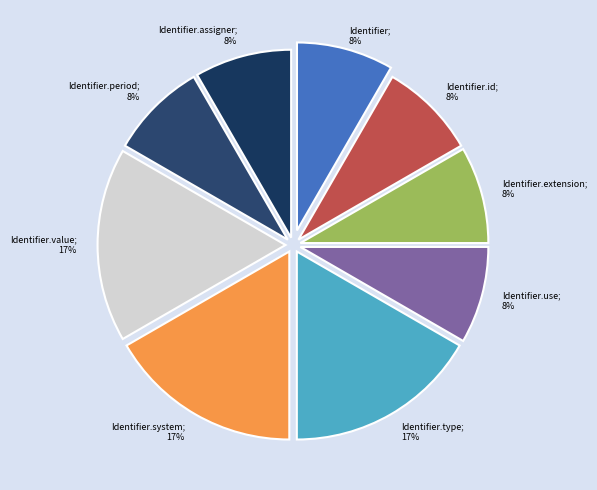

How many slices are in this pie chart?

9